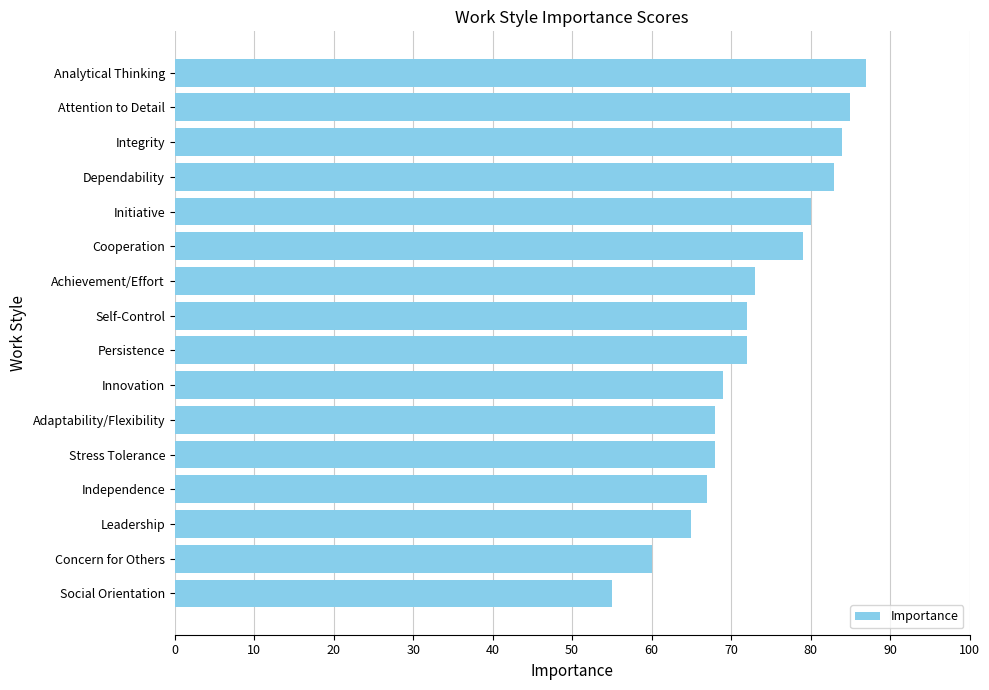

Reading bottom to top, extract all data points from this chart.

55	60	65	67	68	68	69	72	72	73	79	80	83	84	85	87